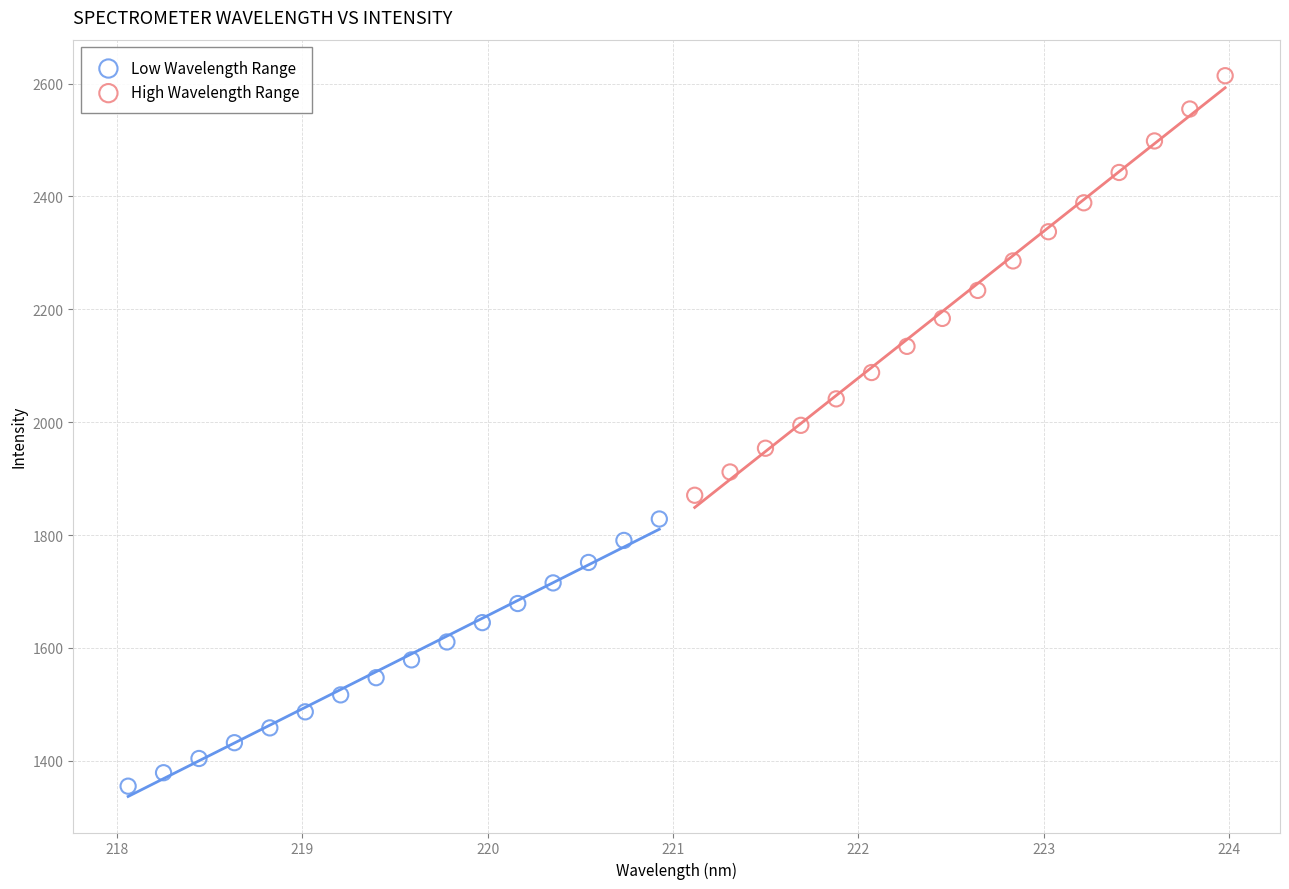

Which series contains the highest Y value?

High Wavelength Range